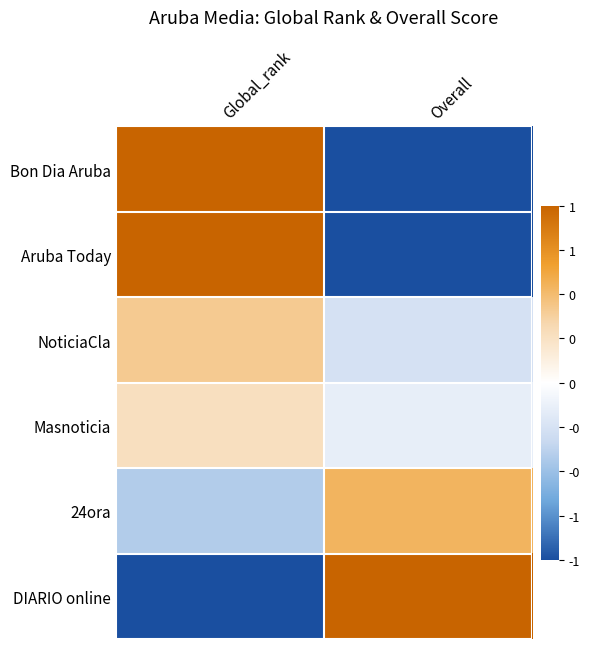

Reading right to left, what are all the values shown in this chart?

Bon Dia Aruba: Overall=-1.0	Global_rank=1.0
Aruba Today: Overall=-1.0	Global_rank=1.0
NoticiaCla: Overall=-0.3	Global_rank=0.4
Masnoticia: Overall=-0.1	Global_rank=0.3
24ora: Overall=0.5	Global_rank=-0.4
DIARIO online: Overall=1.0	Global_rank=-1.0